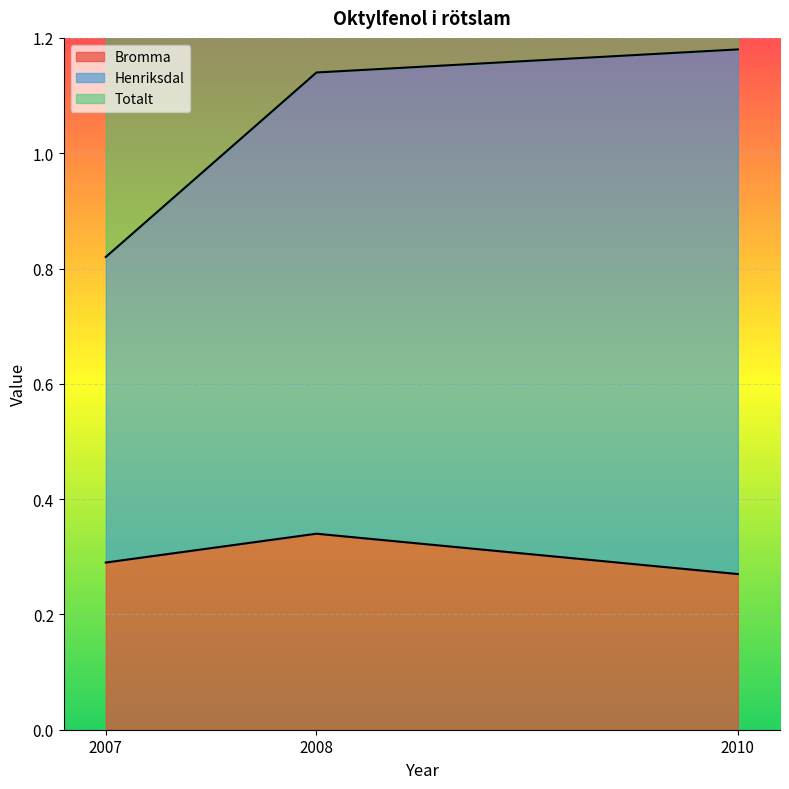

What is the difference between the maximum and minimum values in the Totalt series?

0.4